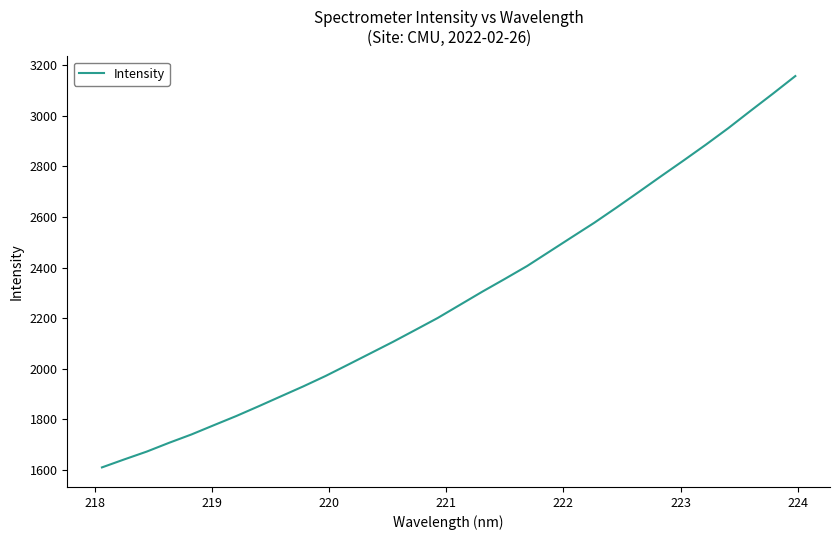

What is the smallest value displayed?

1609.3